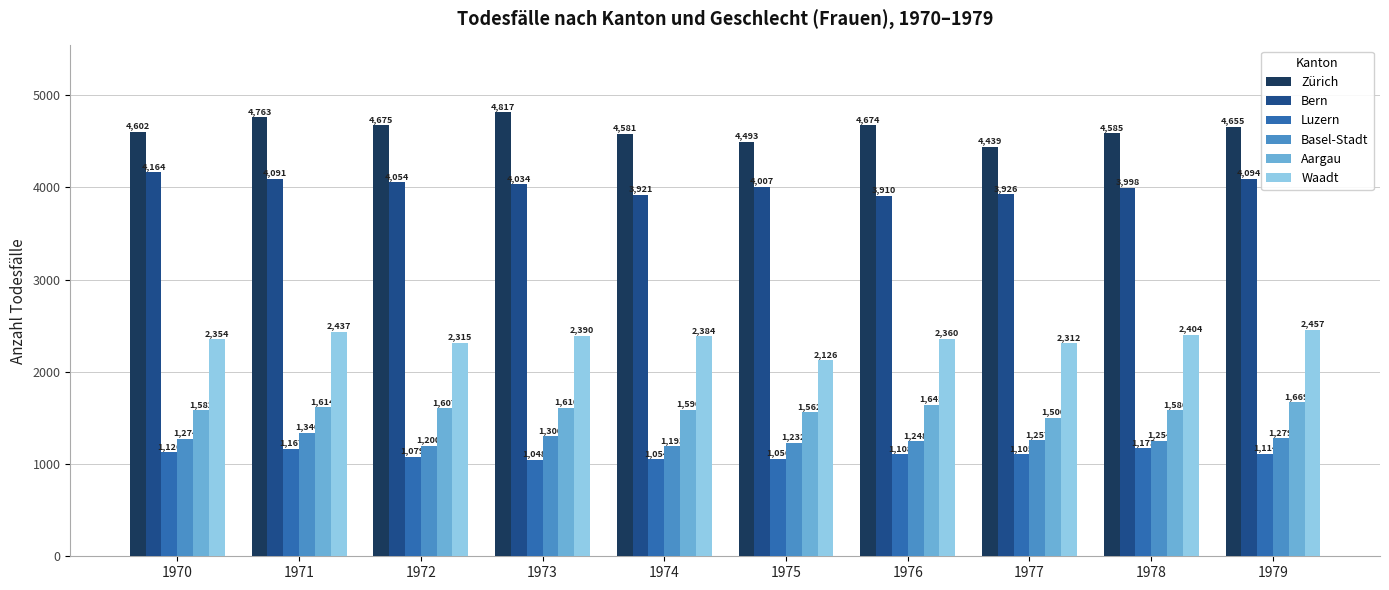

Reading right to left, list all the values displayed in this chart.

Zürich: 1979=4655	1978=4585	1977=4439	1976=4674	1975=4493	1974=4581	1973=4817	1972=4675	1971=4763	1970=4602
Bern: 1979=4094	1978=3998	1977=3926	1976=3910	1975=4007	1974=3921	1973=4034	1972=4054	1971=4091	1970=4164
Luzern: 1979=1114	1978=1173	1977=1105	1976=1108	1975=1056	1974=1054	1973=1048	1972=1079	1971=1167	1970=1126
Basel-Stadt: 1979=1279	1978=1254	1977=1257	1976=1248	1975=1232	1974=1193	1973=1300	1972=1200	1971=1340	1970=1274
Aargau: 1979=1669	1978=1586	1977=1500	1976=1645	1975=1562	1974=1590	1973=1610	1972=1607	1971=1614	1970=1582
Waadt: 1979=2457	1978=2404	1977=2312	1976=2360	1975=2126	1974=2384	1973=2390	1972=2315	1971=2437	1970=2354